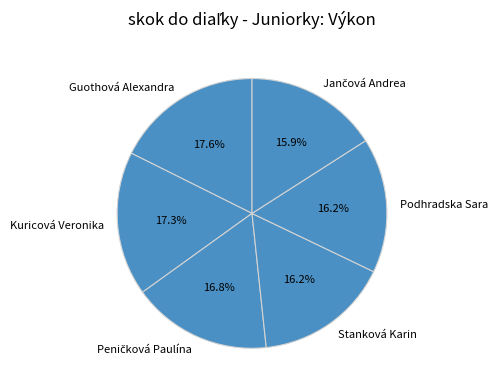

How much of the chart is everything except Stanková Karin?

83.8%